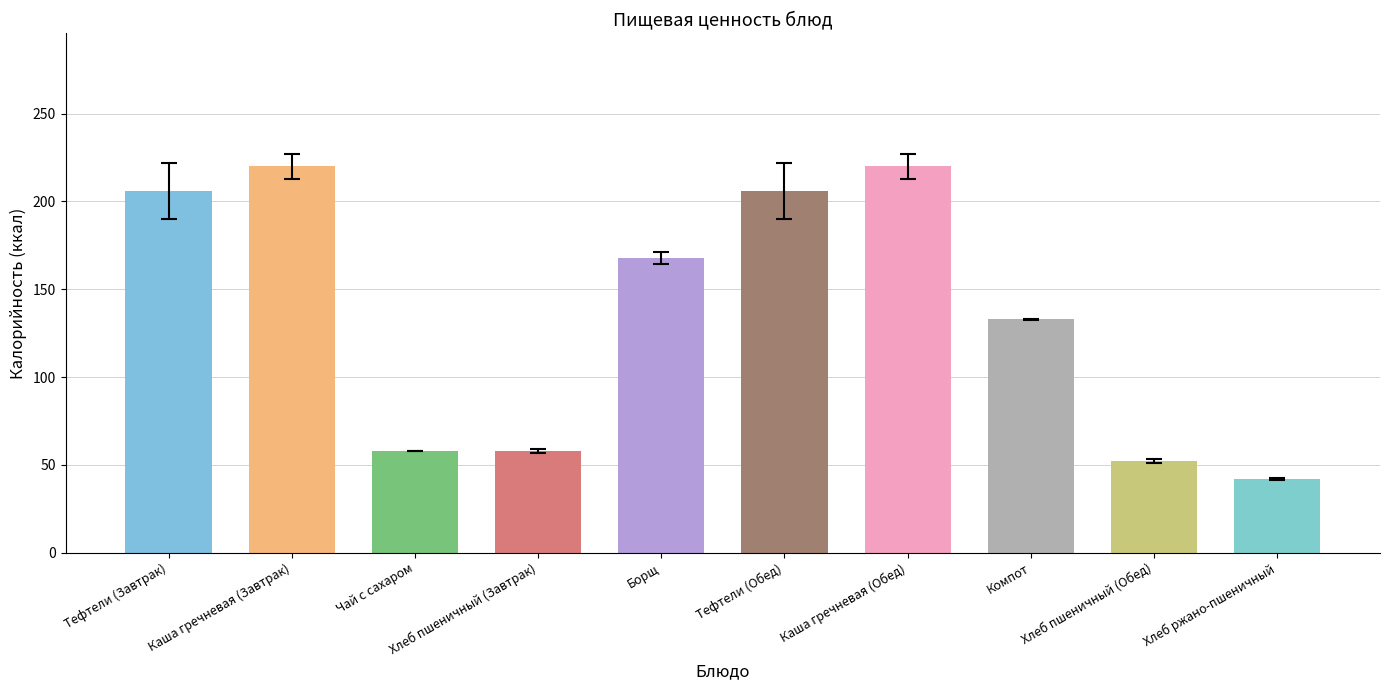

What position from the left is Каша гречневая (Обед)?

7